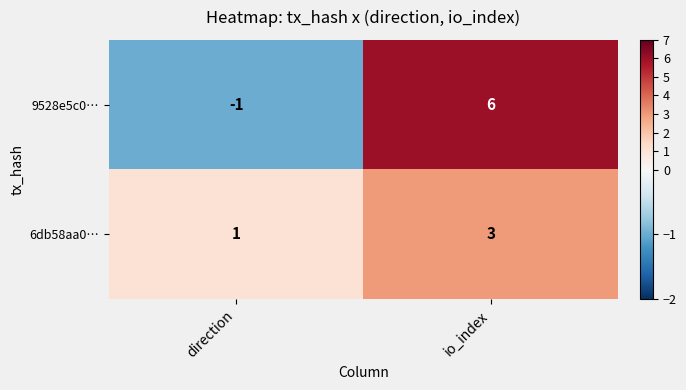

What is the sum of all 6db58aa0… values?

4